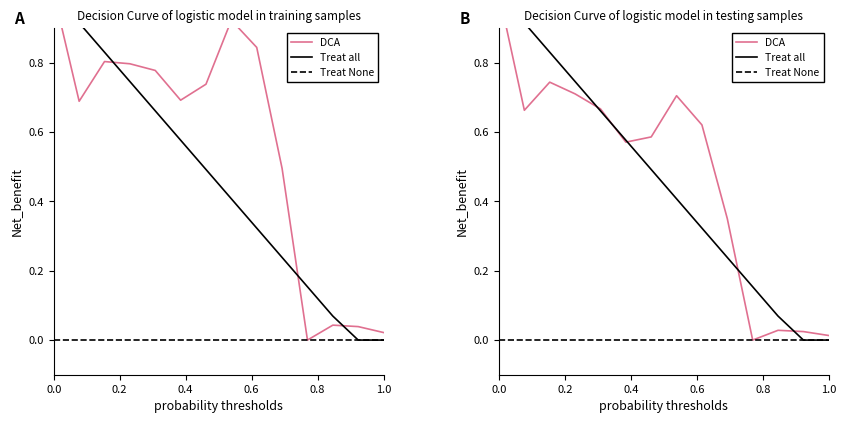

Does the chart have visible grid lines?

No